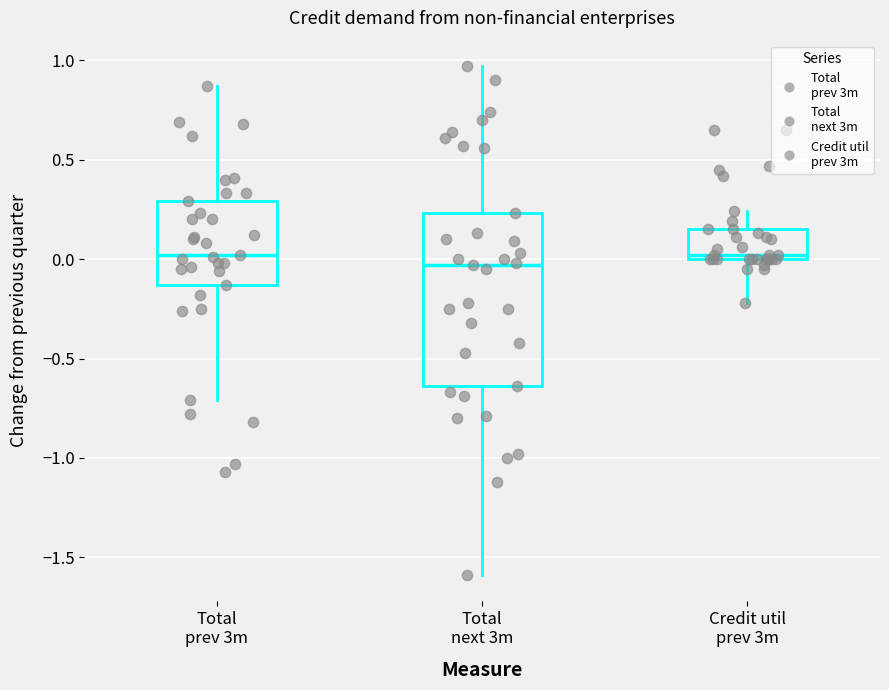

Reading left to right, transcribe this box plot: for each box, give where its median line is, the range the box spans, and where its two whiskers end, as read against the y-axis. The values are not printed on the chart, so give them approximately, as read against the axis.

Total prev 3m: median 0.00, box -0.15 to 0.30, whiskers -0.70 to 0.85
Total next 3m: median -0.05, box -0.65 to 0.25, whiskers -1.60 to 0.95
Credit util prev 3m: median 0.00 (just above the box's lower edge), box 0.00 to 0.15, whiskers -0.20 to 0.25